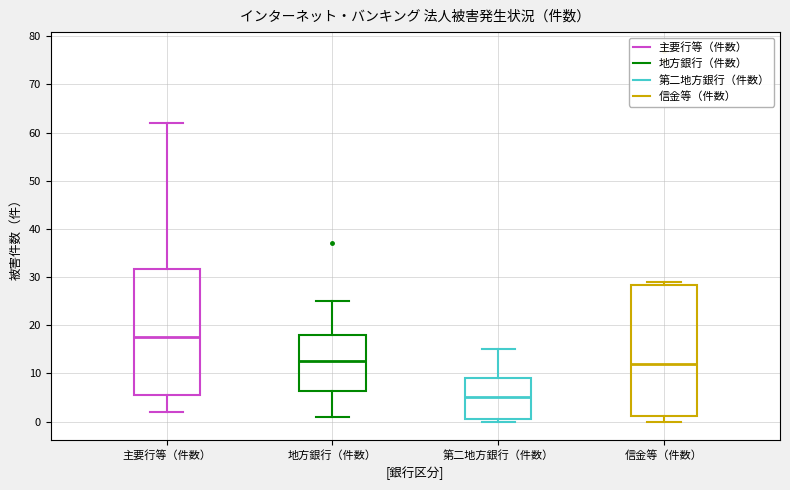

Reading left to right, transcribe this box plot: for each box, give where its median line is, the range the box spans, and where its two whiskers end, as read against the y-axis. The values are not printed on the chart, so give them approximately, as read against the axis.

主要行等（件数）: median 18, box 6 to 32, whiskers 2 to 62
地方銀行（件数）: median 13, box 6 to 18, whiskers 1 to 25
第二地方銀行（件数）: median 5, box 1 to 9, whiskers 0 to 15
信金等（件数）: median 12, box 1 to 28, whiskers 0 to 29